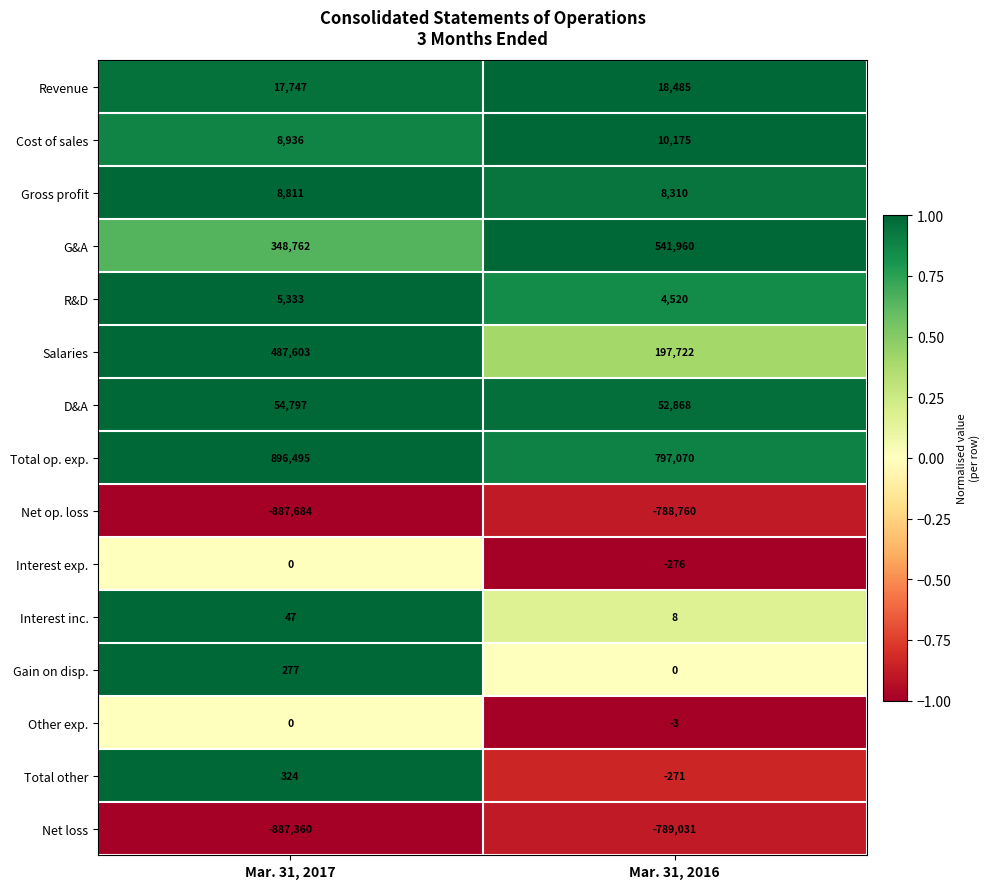

True or false: Cost of sales has a value of 4143 at Mar. 31, 2017.

False